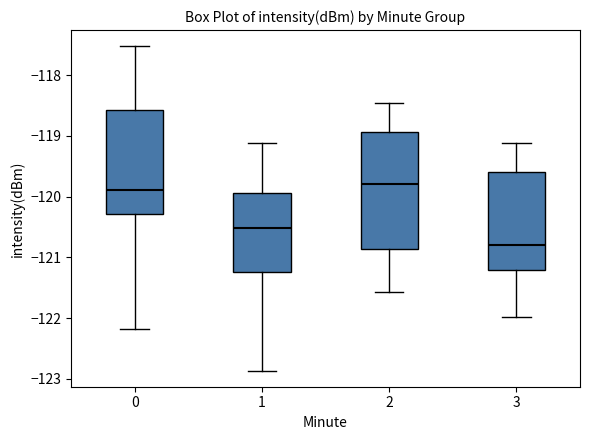

Which box's median line is the highest?

2